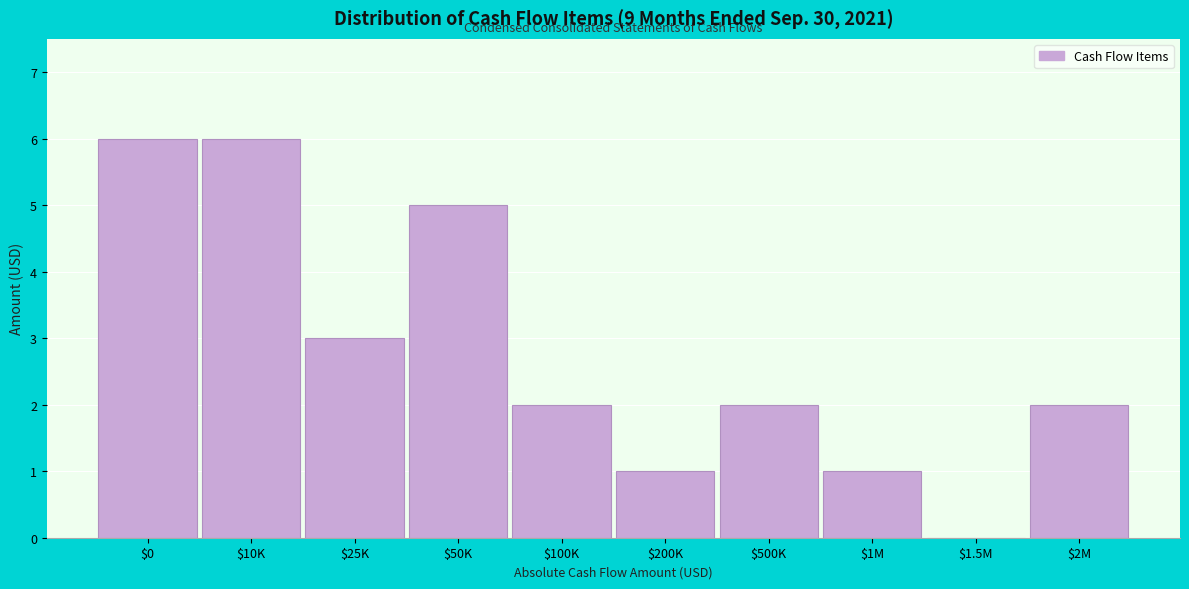

Is it true that the value at $50K is 2?

False